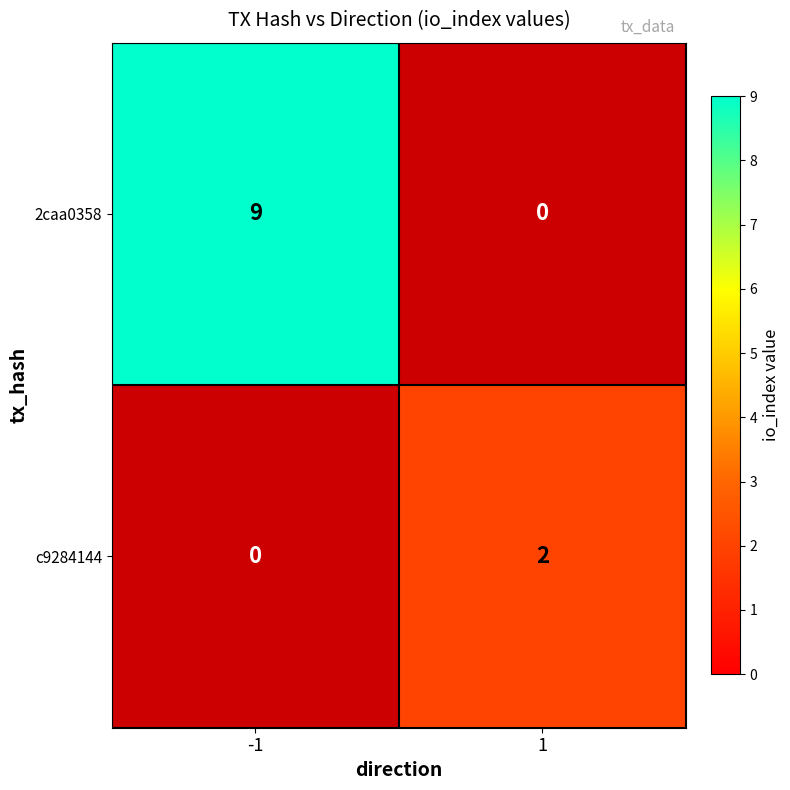

Between 1 and -1, which is larger?

-1